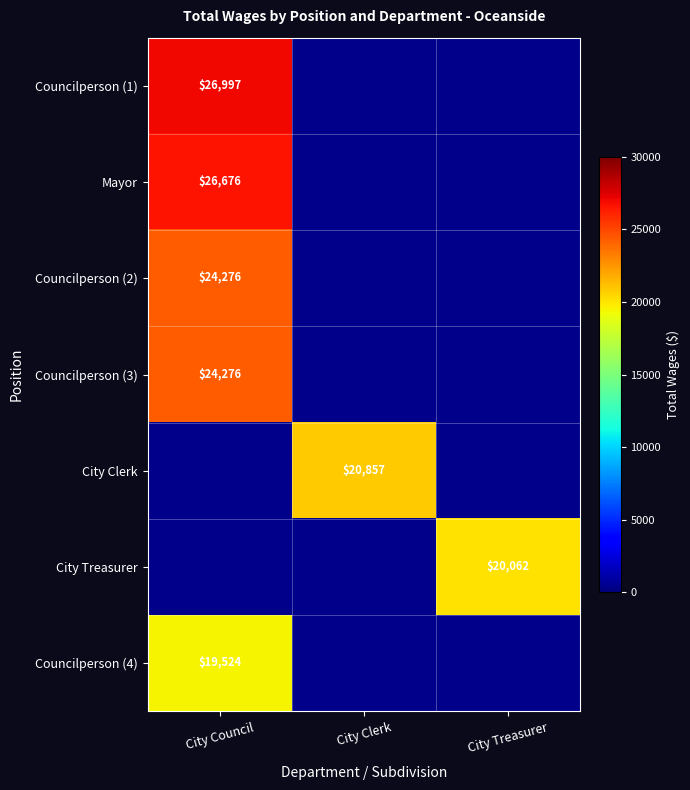

True or false: Councilperson (4) has a value of 5571 at City Council.

False